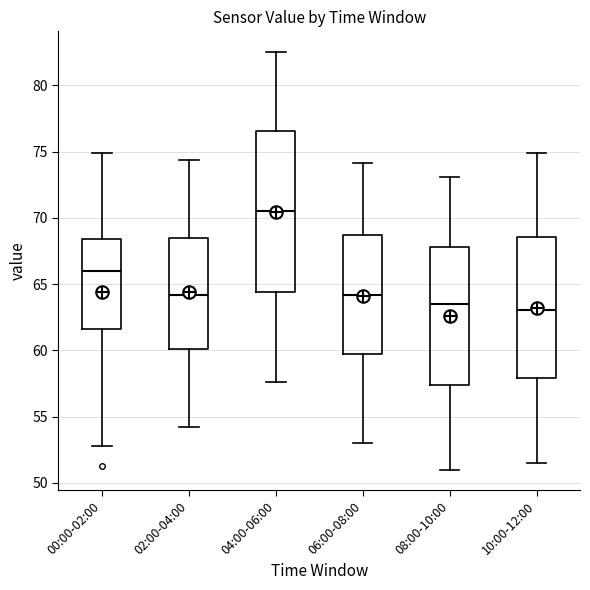

Reading left to right, transcribe this box plot: for each box, give where its median line is, the range the box spans, and where its two whiskers end, as read against the y-axis. The values are not printed on the chart, so give them approximately, as read against the axis.

00:00-02:00: median 66.0, box 61.5 to 68.5, whiskers 53.0 to 75.0
02:00-04:00: median 64.0, box 60.0 to 68.5, whiskers 54.0 to 74.5
04:00-06:00: median 70.5, box 64.5 to 76.5, whiskers 57.5 to 82.5
06:00-08:00: median 64.0, box 59.5 to 68.5, whiskers 53.0 to 74.0
08:00-10:00: median 63.5, box 57.5 to 68.0, whiskers 51.0 to 73.0
10:00-12:00: median 63.0, box 58.0 to 68.5, whiskers 51.5 to 75.0